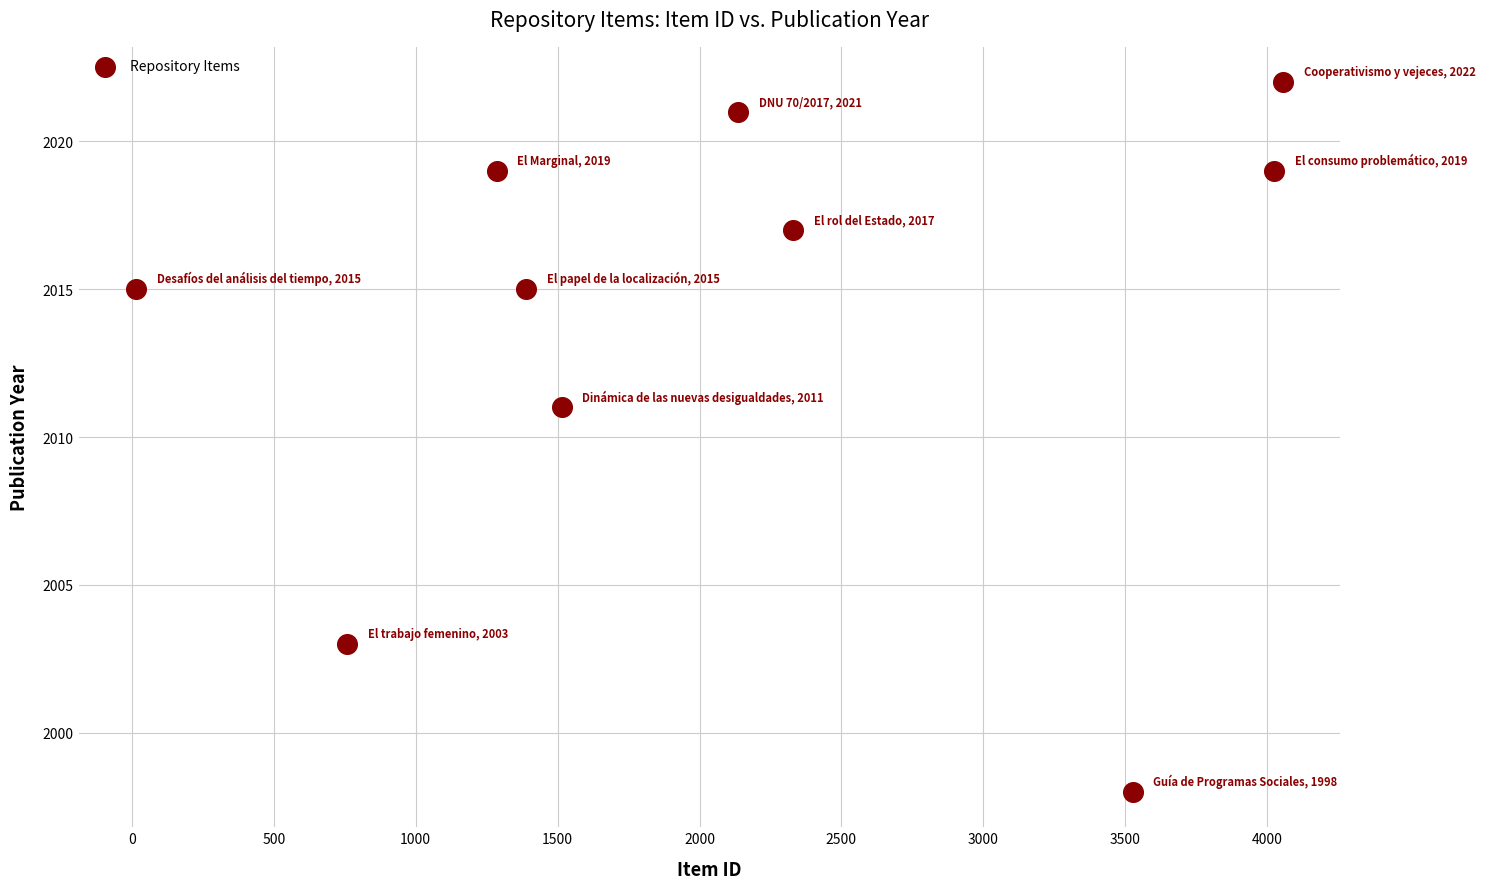

What is the average X value?

2103